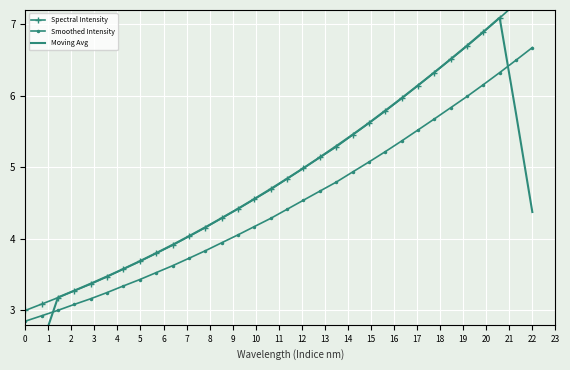

Which series has the largest total across all categories?

Spectral Intensity